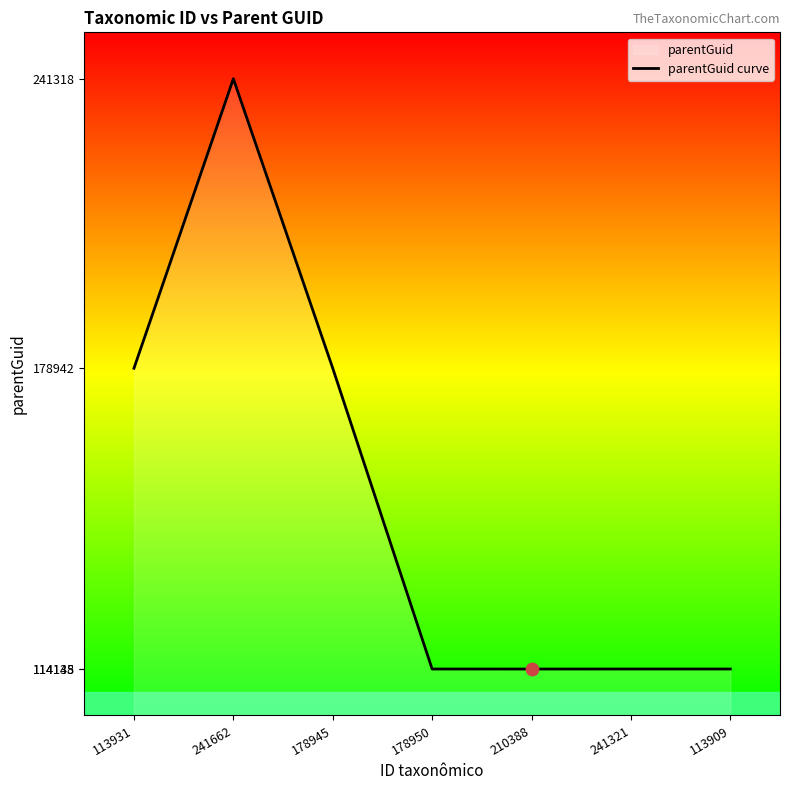

What is the change in value from 210388 to 241321?

+7